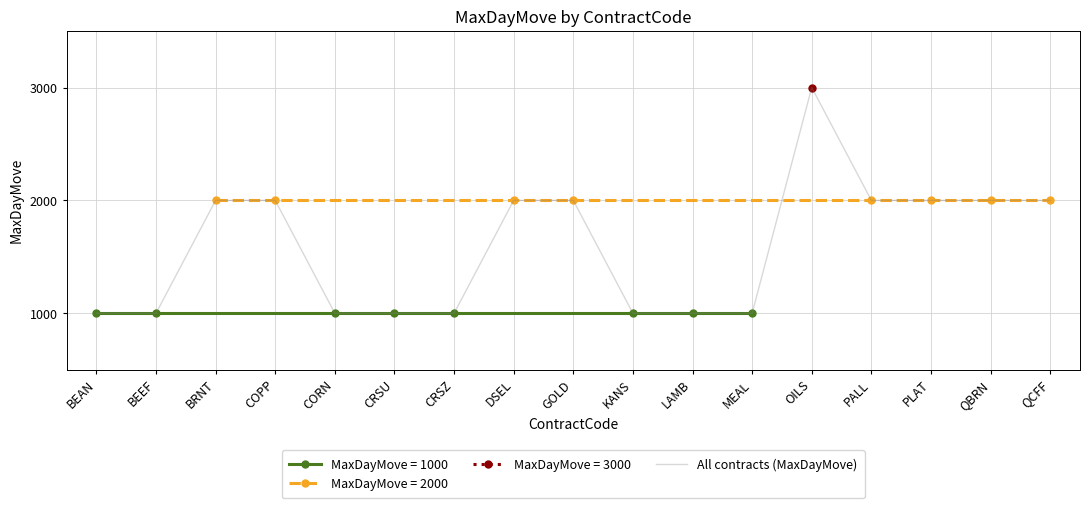

Where does the data first go above 2000?

OILS